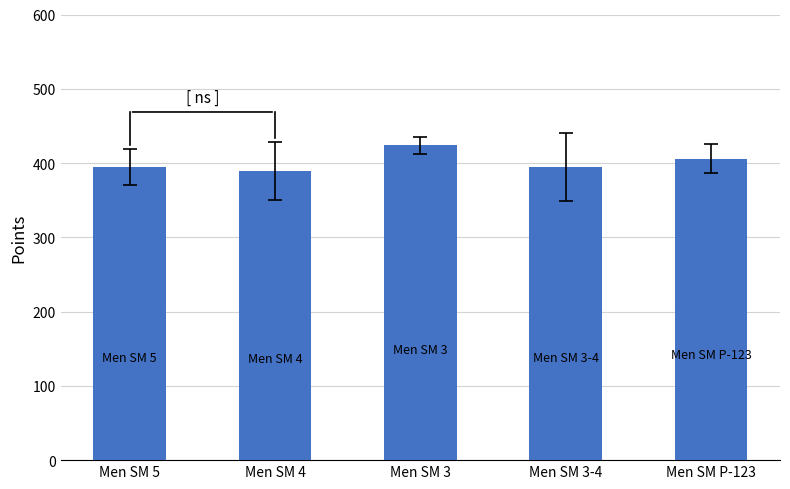

What is the label of the 5th bar from the right?

Men SM 5